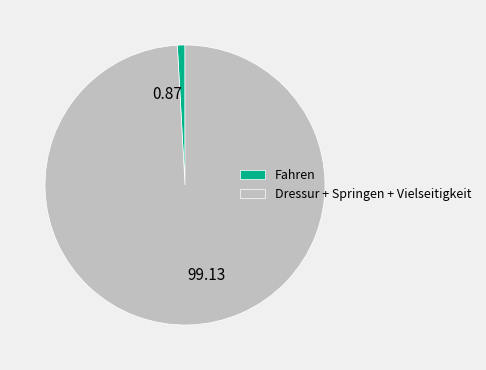

Does any single category account for the majority?

Yes